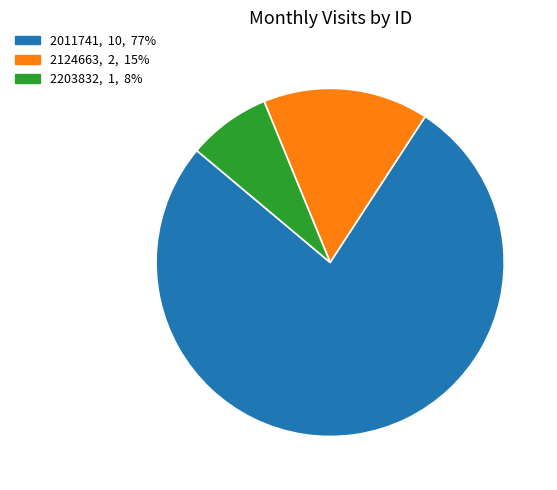

Combined, do 2011741 and 2124663 account for over 50%?

Yes